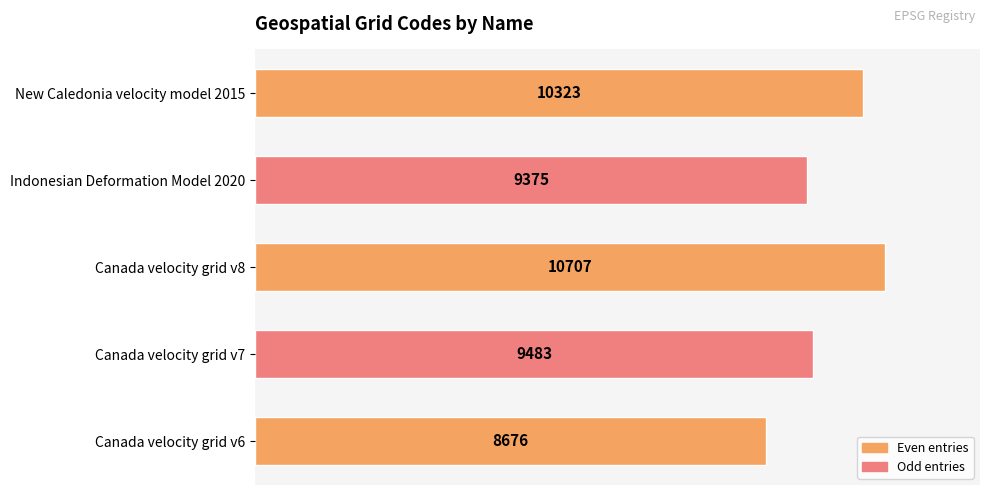

How many bars are there in total?

5